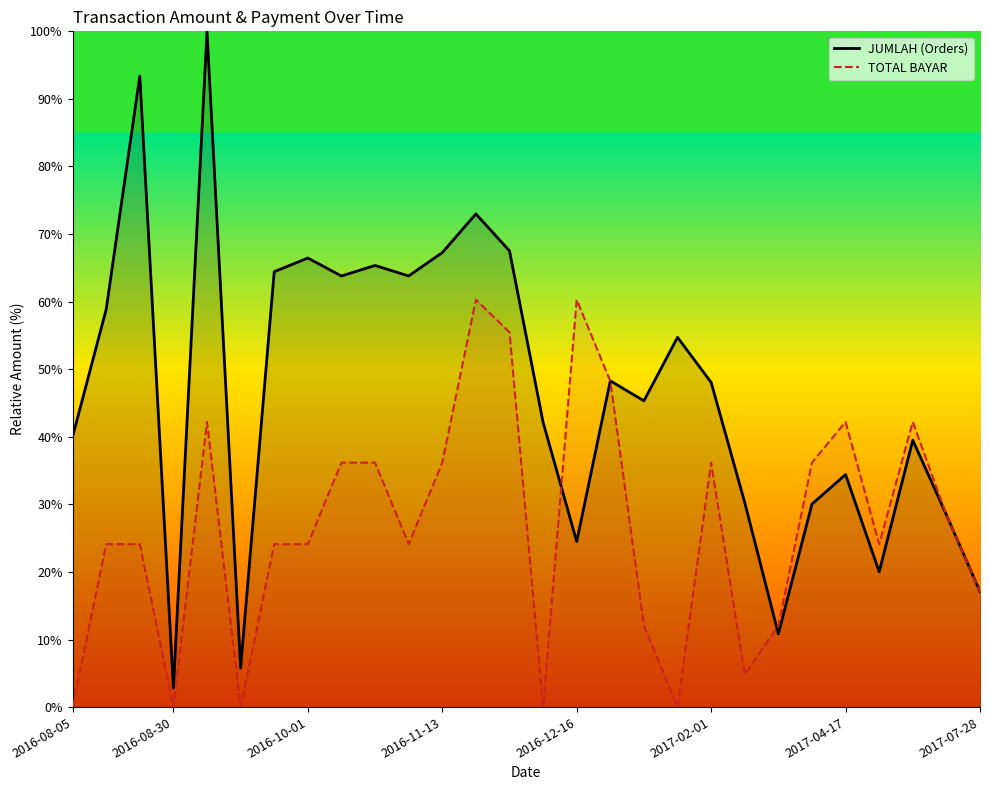

Does the chart display data point markers on the line(s)?

No